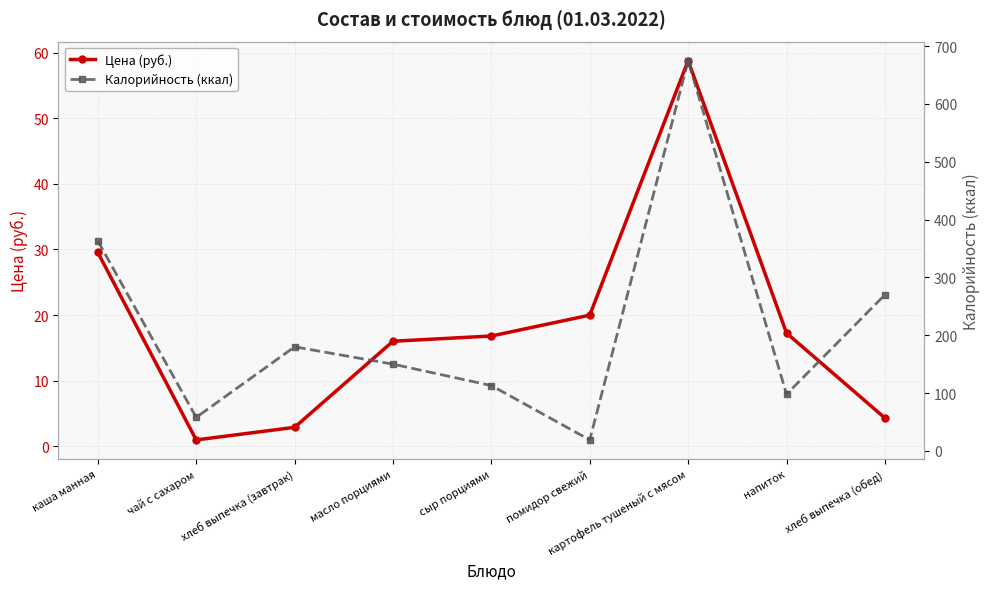

Is the value of Цена (руб.) at напиток greater than the value of Калорийность (ккал) at масло порциями?

No